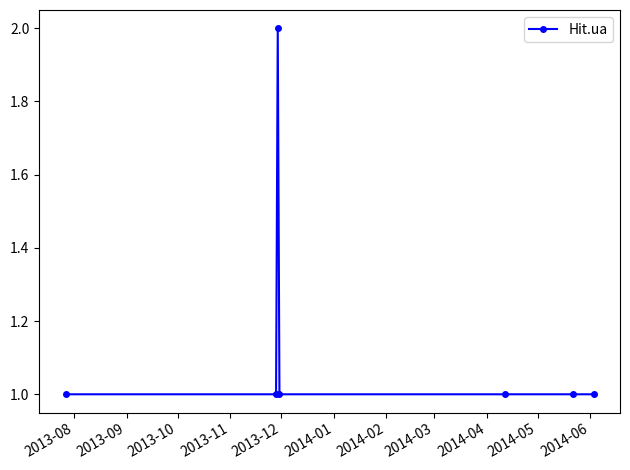

Count the values in the range 1 to 2.

7